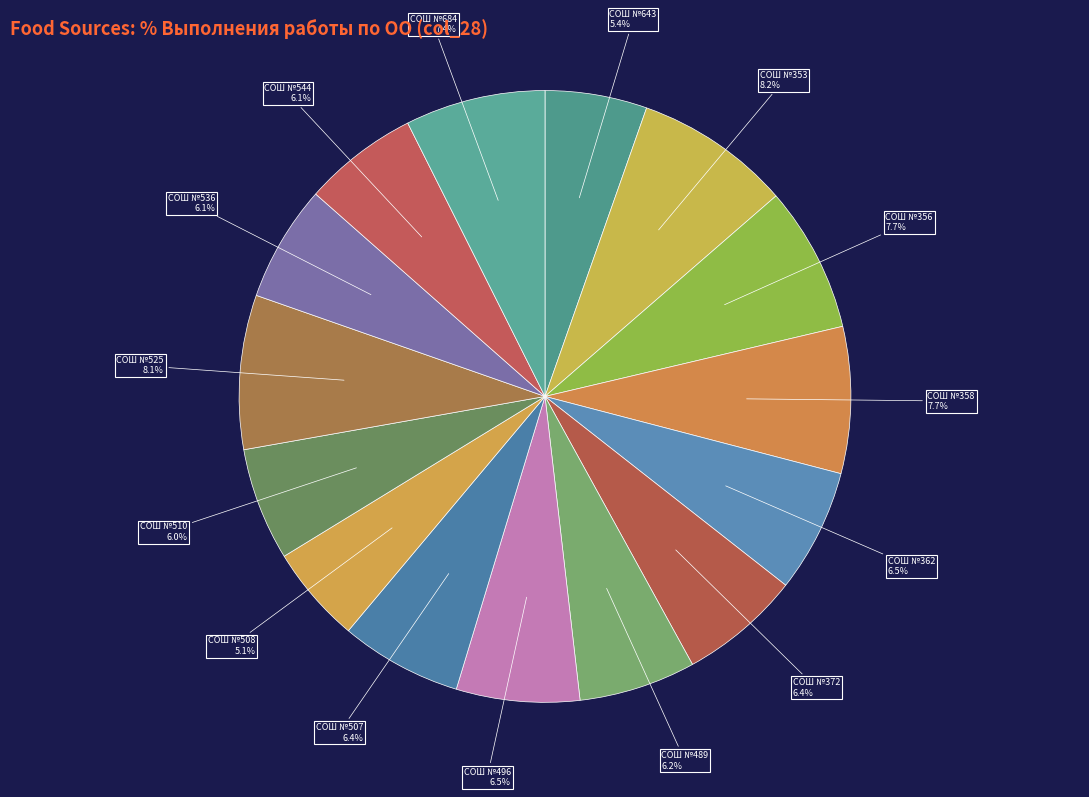

Rank the categories by value from highest to lowest.

СОШ №353, СОШ №525, СОШ №358, СОШ №356, СОШ №684, СОШ №362, СОШ №496, СОШ №507, СОШ №372, СОШ №489, СОШ №536, СОШ №544, СОШ №510, СОШ №643, СОШ №508